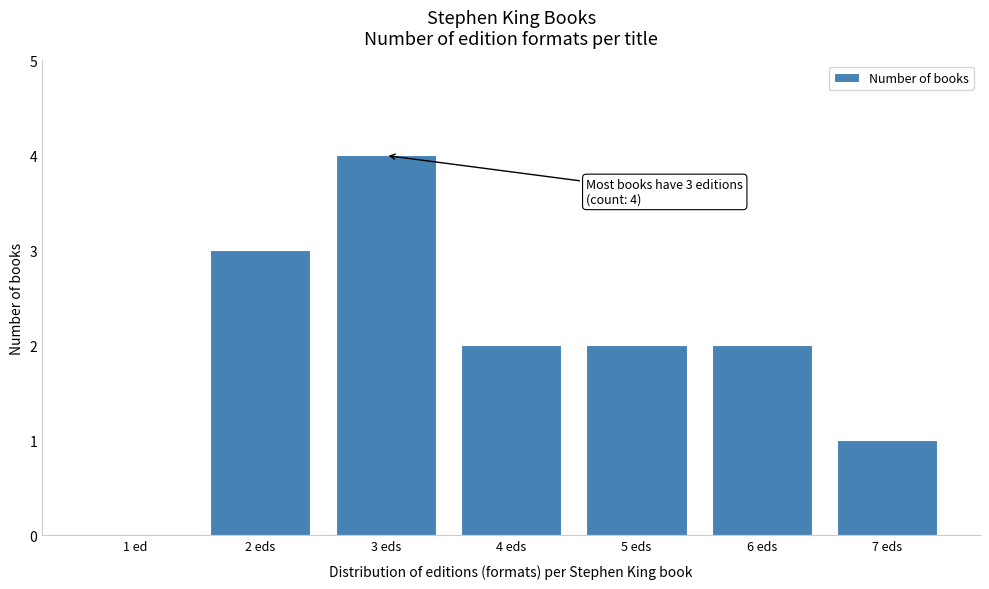

Reading left to right, list all the values displayed in this chart.

1 ed=0	2 eds=3	3 eds=4	4 eds=2	5 eds=2	6 eds=2	7 eds=1